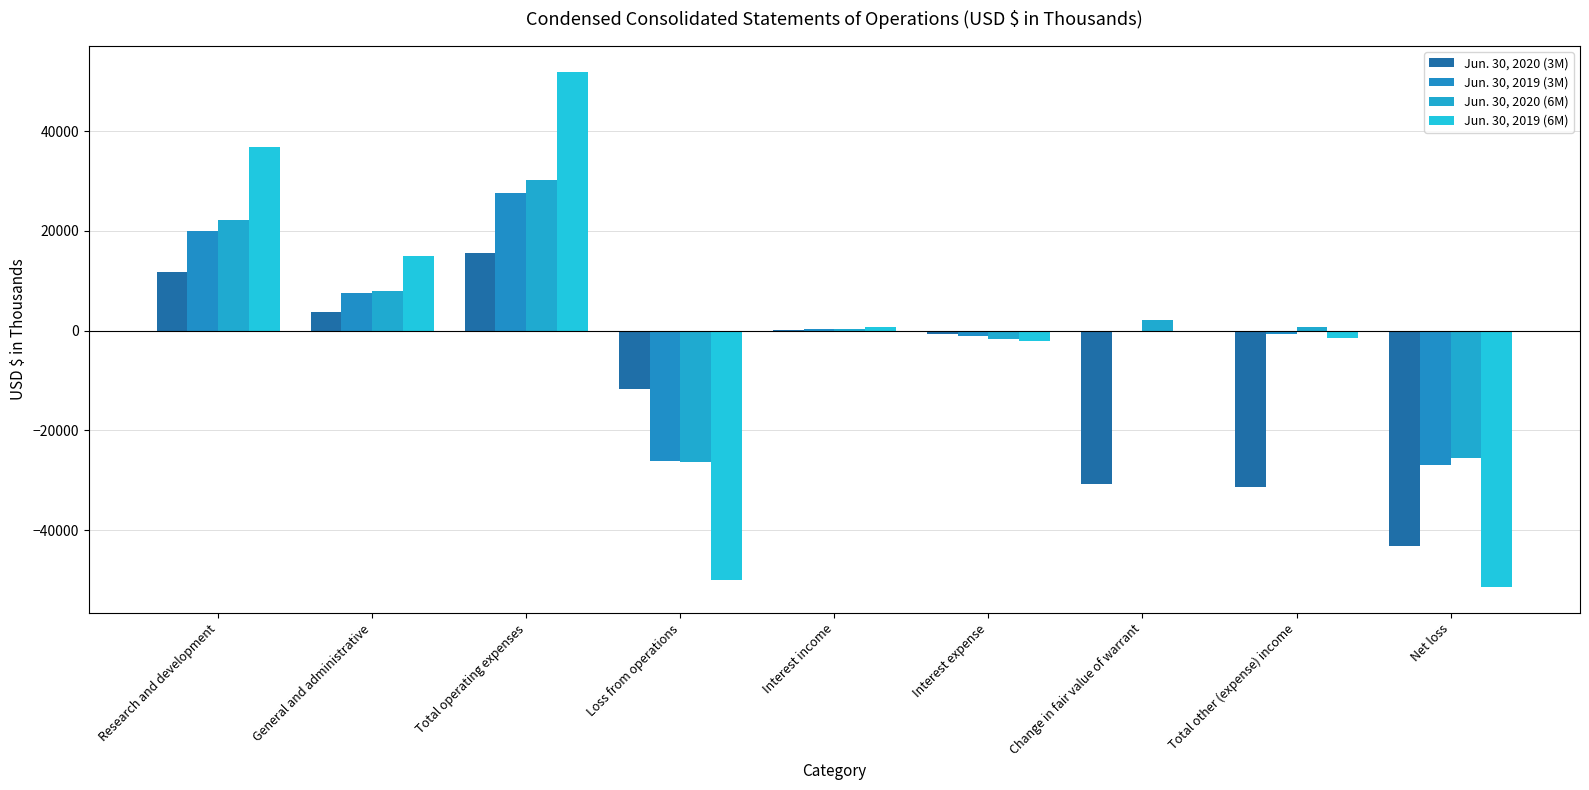

How many distinct data groups are displayed?

4